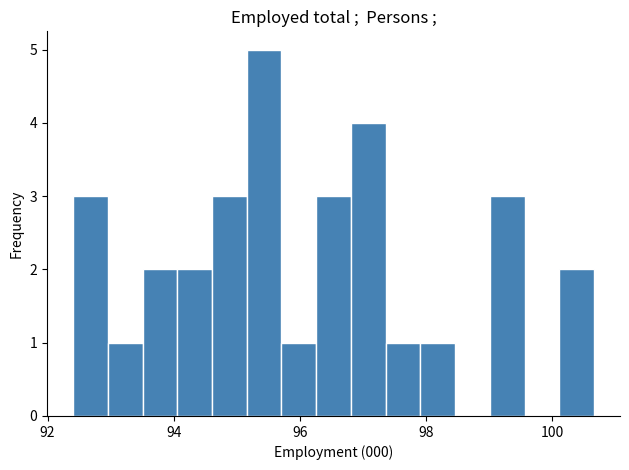

Around what value on the x-axis is the tallest bar? Give the approximate position of its centre, as read against the axis.

95.4